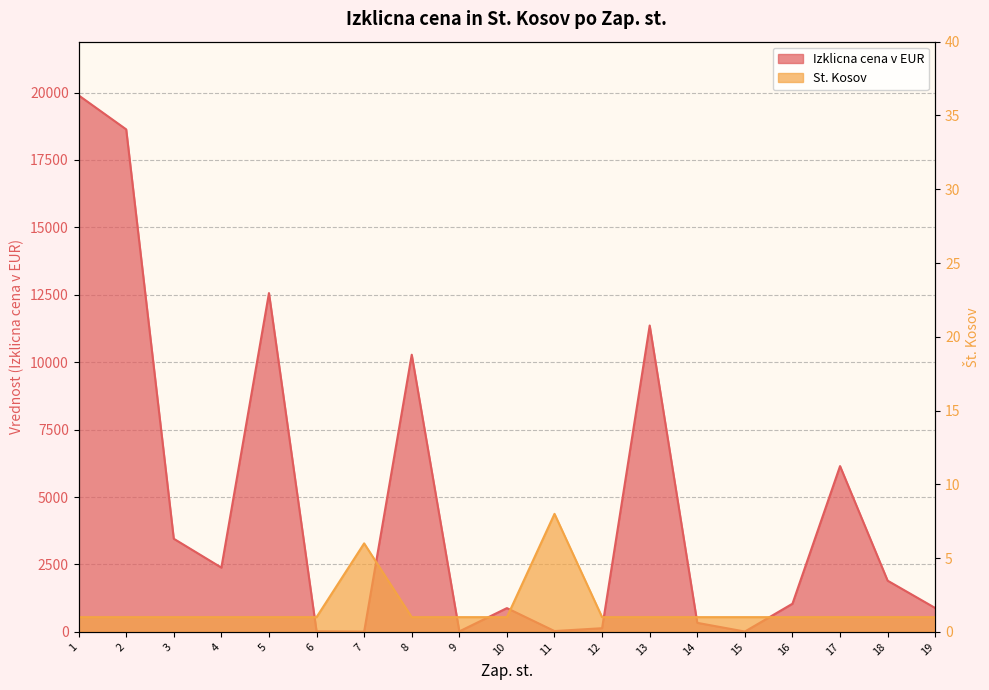

What is the sum of the St. Kosov values at 19 and 18?

2.0